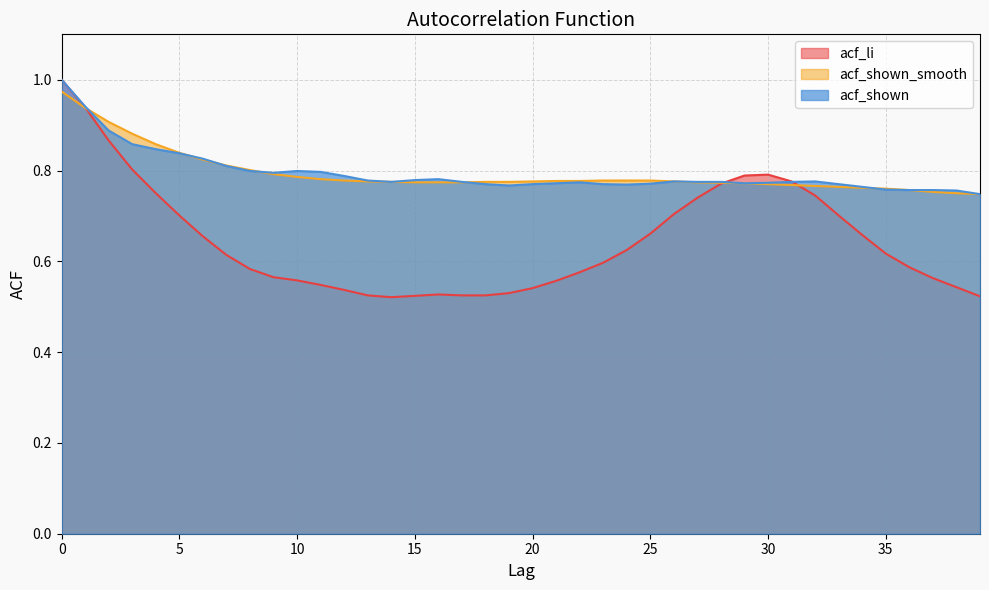

Count the number of data series in this chart.

3